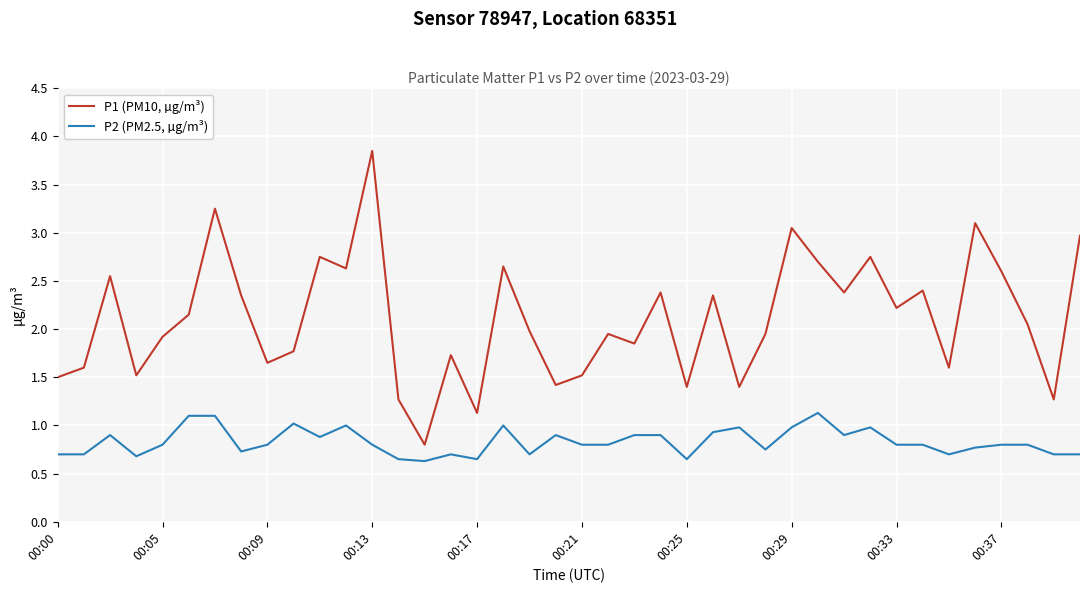

Which series has the widest spread of values?

P1 (PM10, µg/m³)